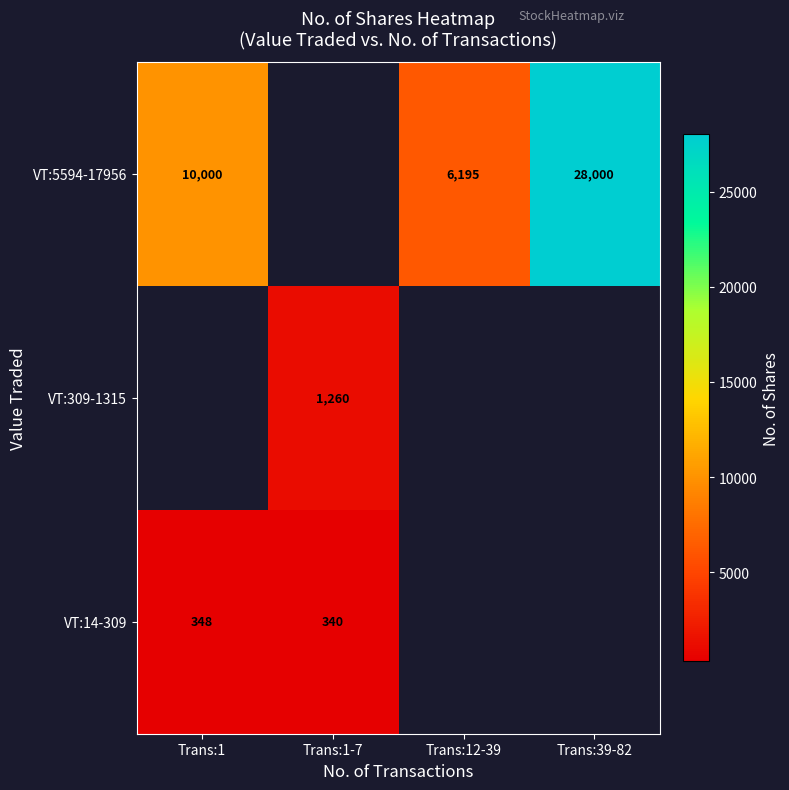

Is the value of VT:14-309 at Trans:1-7 greater than the value of VT:309-1315 at Trans:1-7?

No